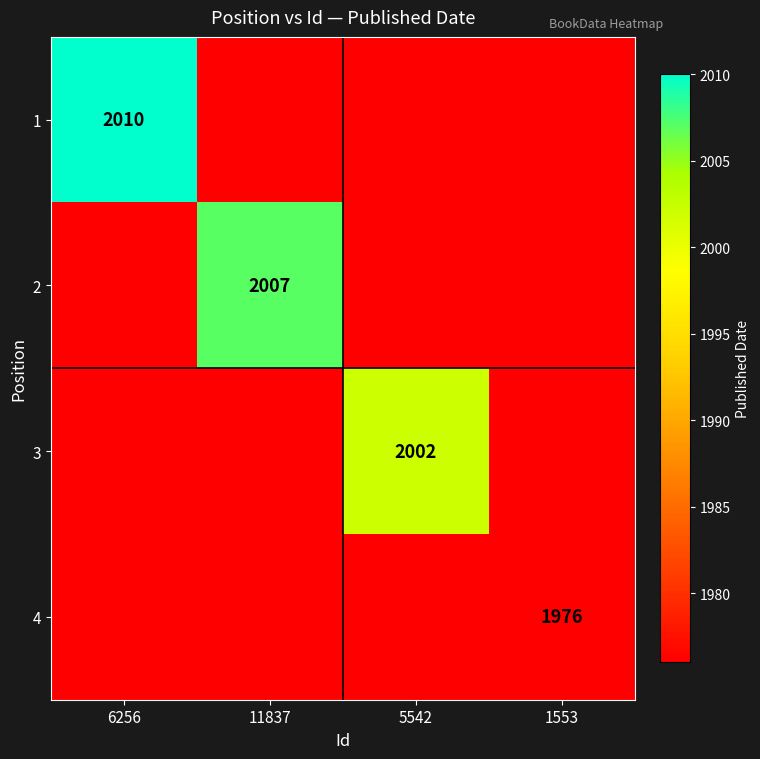

Which series has the largest total across all categories?

1